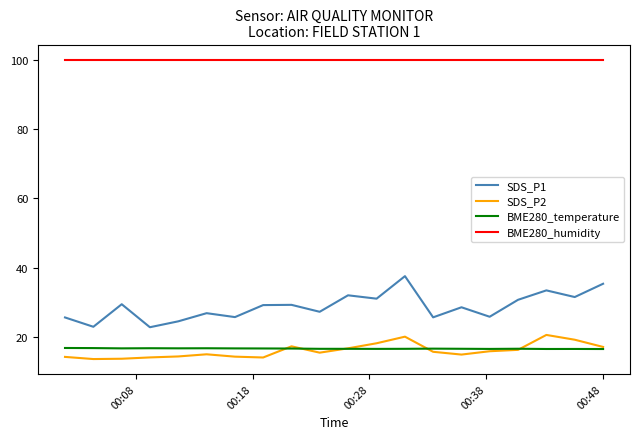

Which series has the largest total across all categories?

BME280_humidity